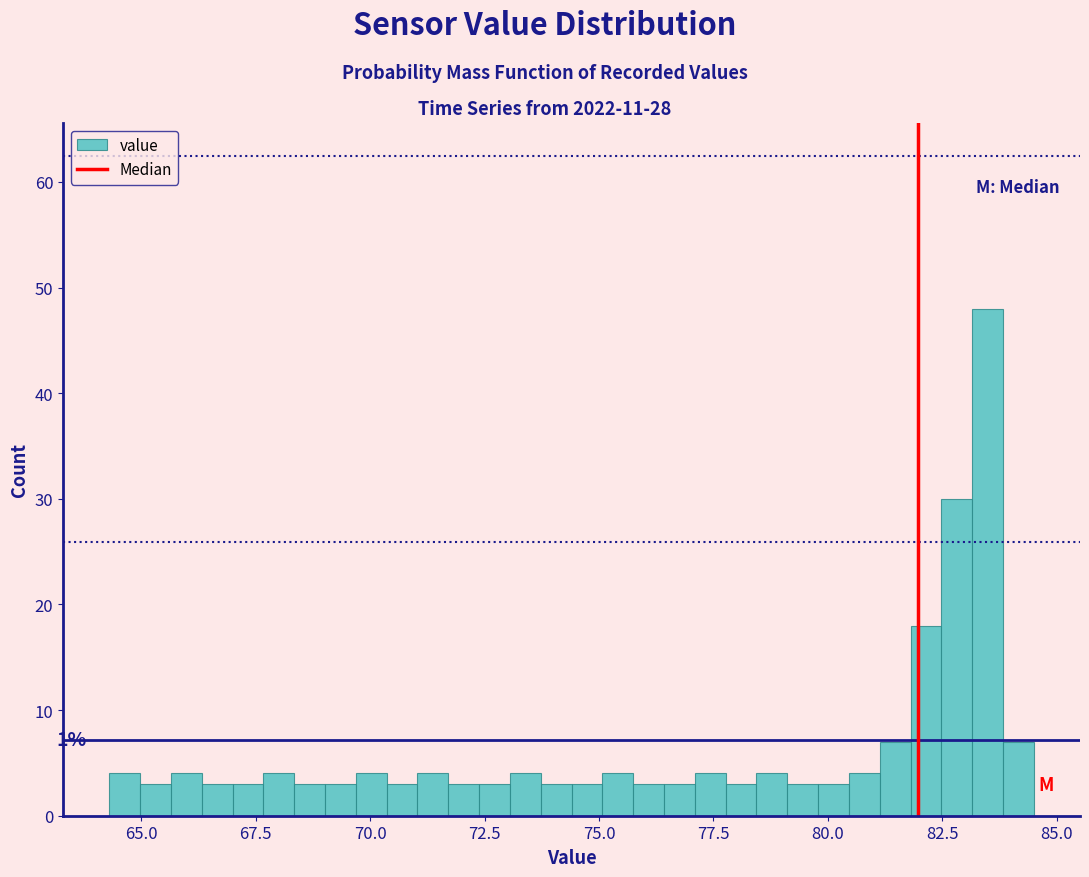

Read against the x-axis, roughly where is the centre of the tallest bar?

83.5